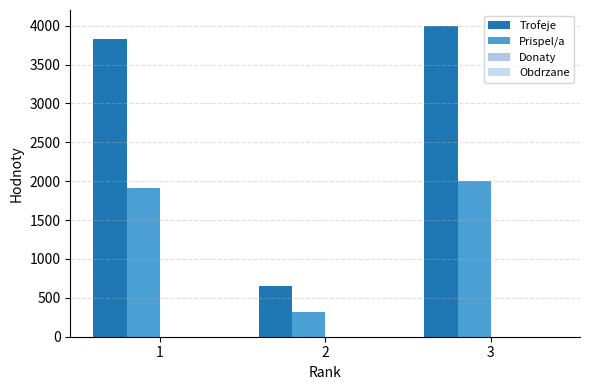

True or false: Prispel/a has a value of 323 at 2.

True